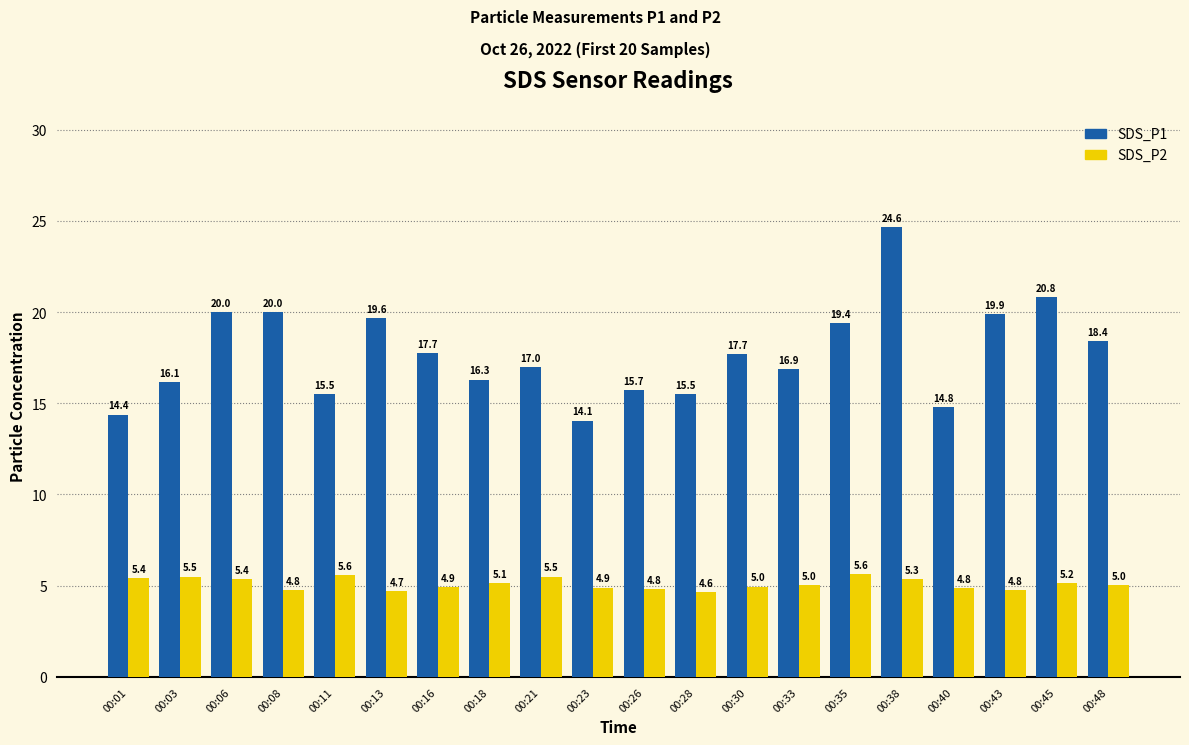

How many bars are there in total?

40